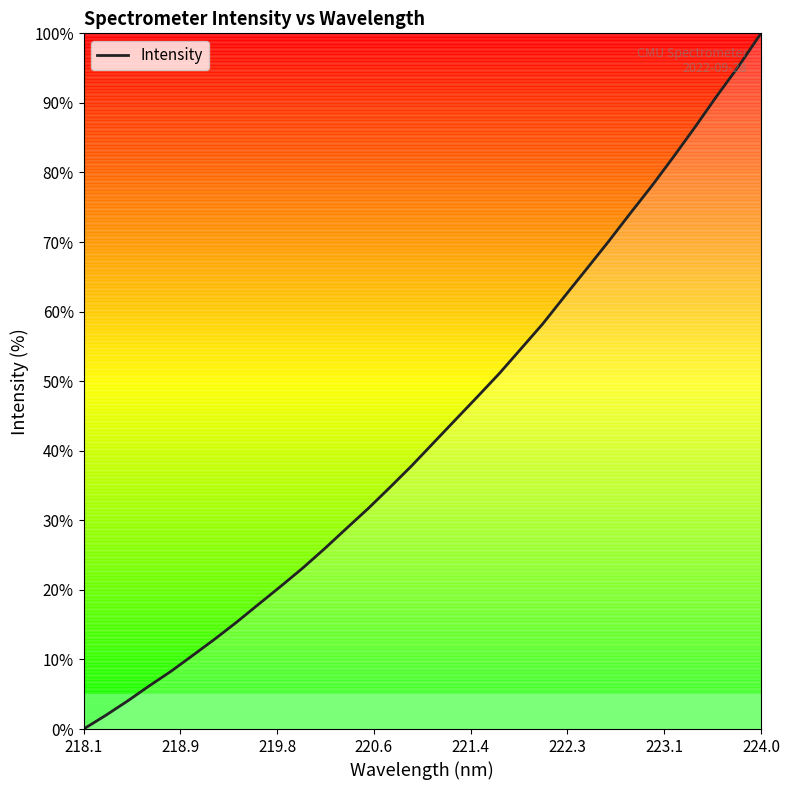

What is the difference between the maximum and minimum values?

100.0